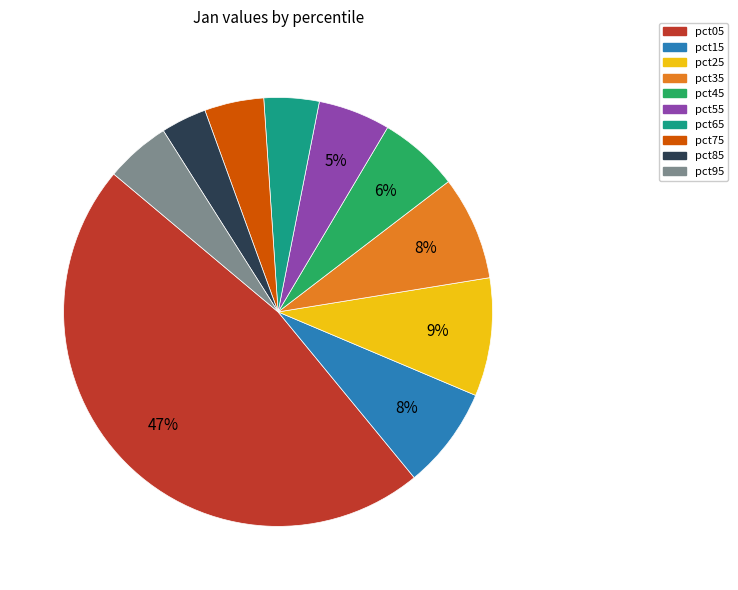

To the nearest percent, what is the difference between the largest and smallest slice percentages?

44%